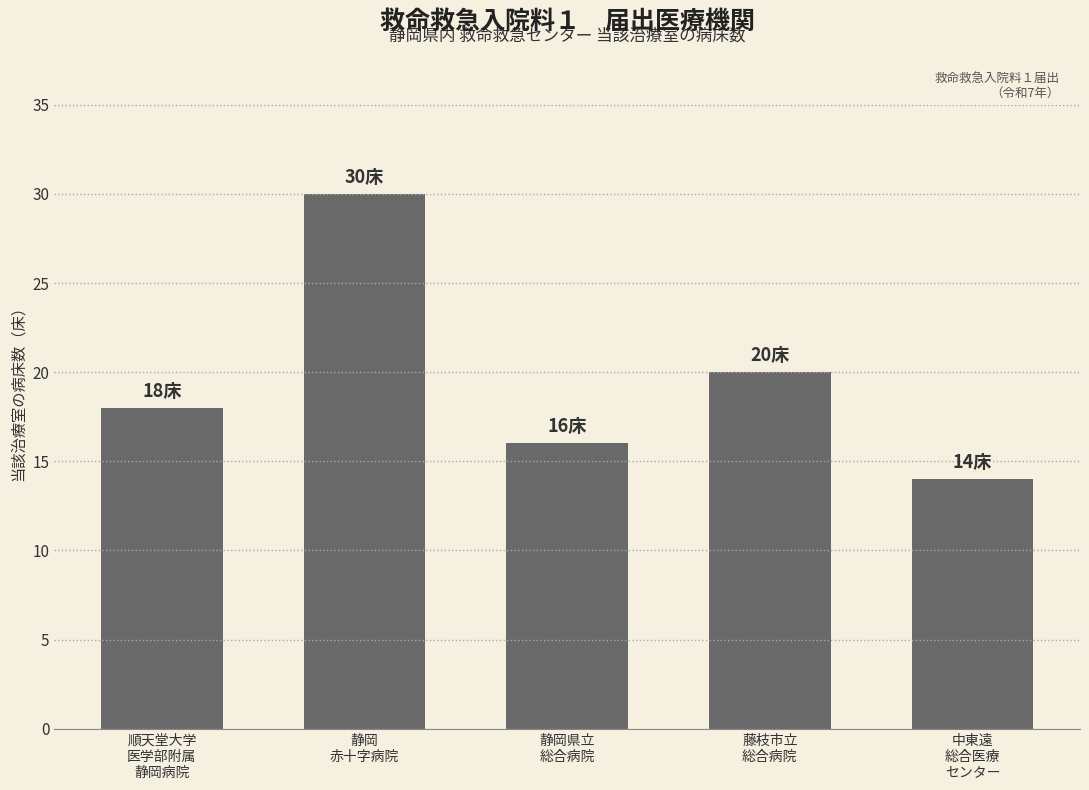

True or false: the data shows 27 at 藤枝市立
総合病院.

False